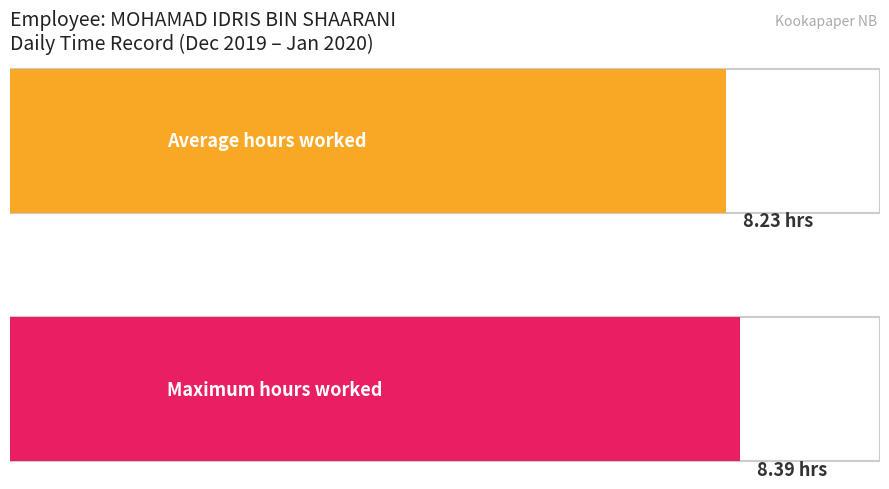

What is the greatest value displayed?

8.4